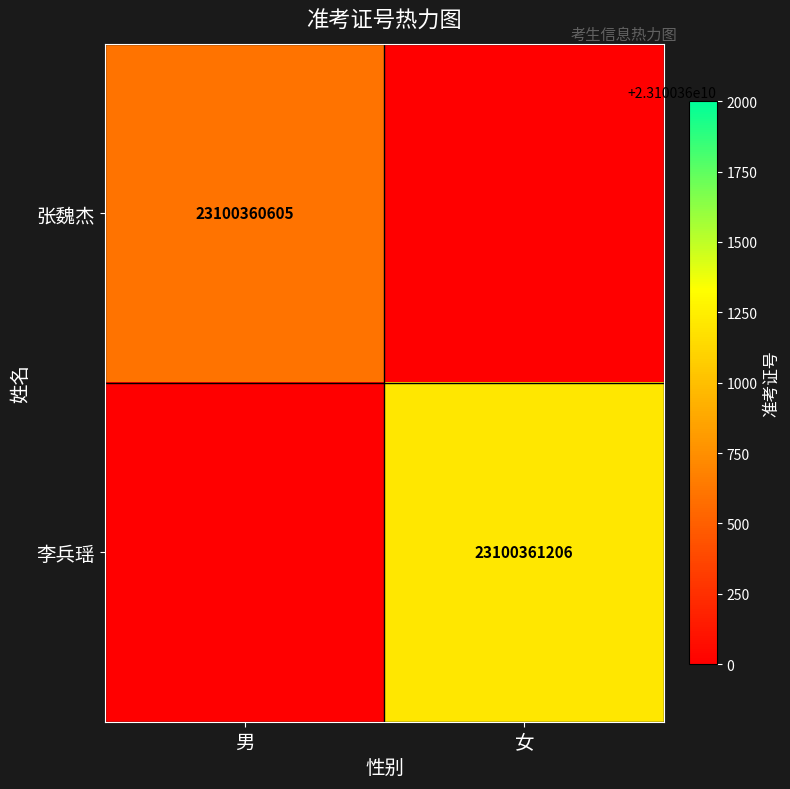

The value of 张魏杰 at 男 is 23100360605. True or false?

True